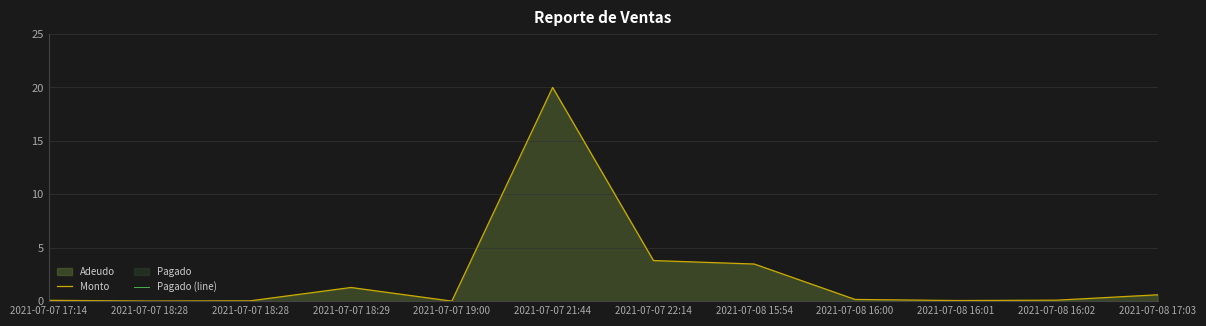

Reading left to right, transcribe all the data shown in this chart.

Monto: 0.1	0.0	0.0	1.3	0.0	20.0	3.8	3.5	0.2	0.1	0.1	0.6
Pagado (line): 0.0	0.0	0.0	0.0	0.0	0.0	0.0	0.0	0.0	0.0	0.0	0.0